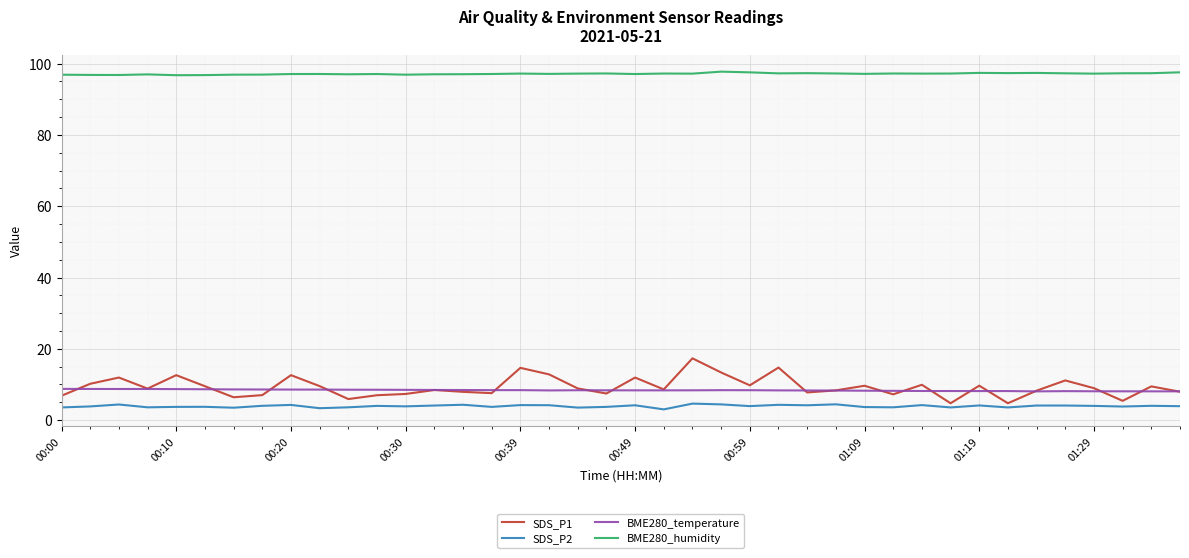

Which series has the largest range (max minus min)?

SDS_P1